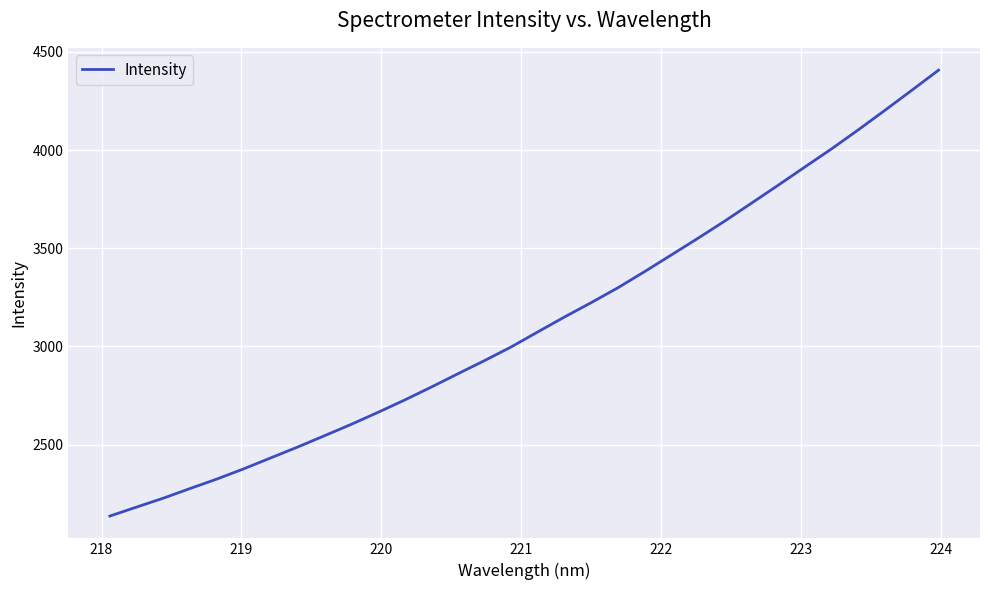

What is the minimum value shown in the chart?

2135.6